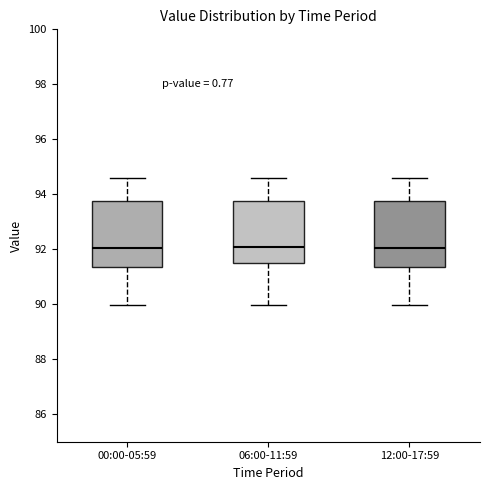

Reading left to right, transcribe this box plot: for each box, give where its median line is, the range the box spans, and where its two whiskers end, as read against the y-axis. The values are not printed on the chart, so give them approximately, as read against the axis.

00:00-05:59: median 92.0, box 91.4 to 93.8, whiskers 90.0 to 94.6
06:00-11:59: median 92.0, box 91.4 to 93.8, whiskers 90.0 to 94.6
12:00-17:59: median 92.0, box 91.4 to 93.8, whiskers 90.0 to 94.6